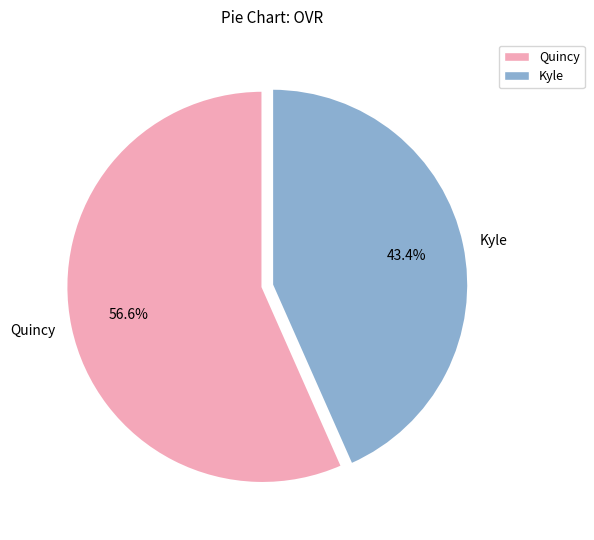

True or false: Quincy accounts for 57% of the total.

True